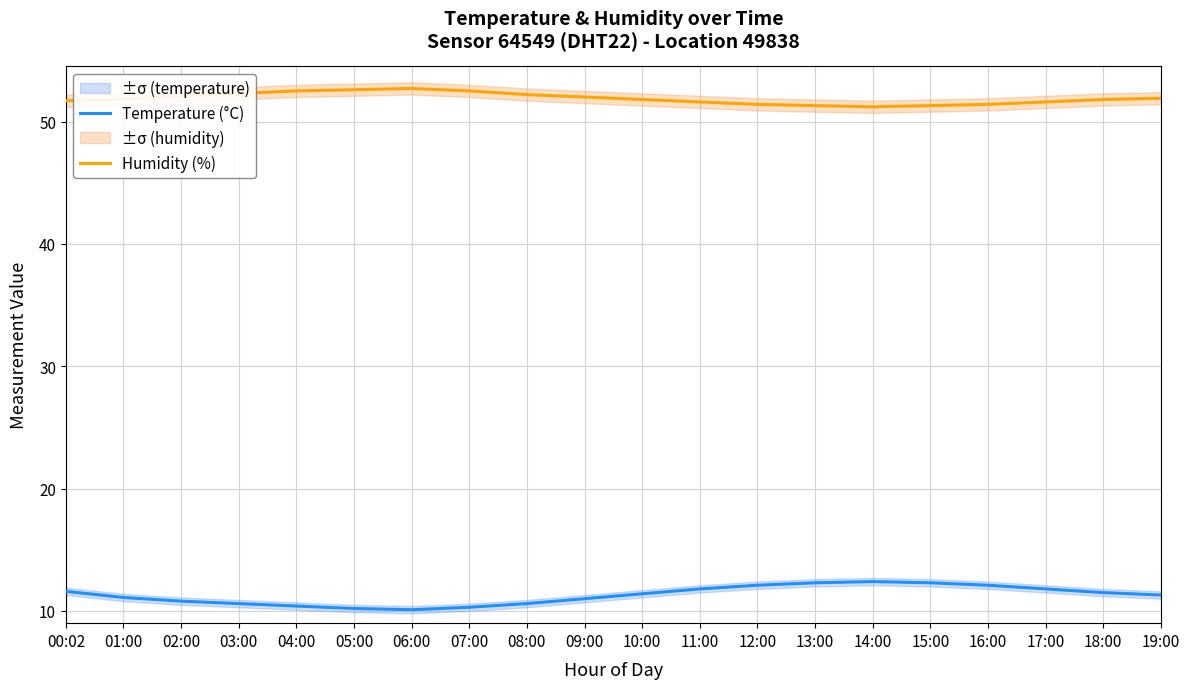

Reading left to right, extract all data points from this chart.

Humidity (%): 00:02=51.7	01:00=51.8	02:00=52.1	03:00=52.3	04:00=52.5	05:00=52.6	06:00=52.7	07:00=52.5	08:00=52.2	09:00=52.0	10:00=51.8	11:00=51.6	12:00=51.4	13:00=51.3	14:00=51.2	15:00=51.3	16:00=51.4	17:00=51.6	18:00=51.8	19:00=51.9
Temperature (°C): 00:02=11.6	01:00=11.1	02:00=10.8	03:00=10.6	04:00=10.4	05:00=10.2	06:00=10.1	07:00=10.3	08:00=10.6	09:00=11.0	10:00=11.4	11:00=11.8	12:00=12.1	13:00=12.3	14:00=12.4	15:00=12.3	16:00=12.1	17:00=11.8	18:00=11.5	19:00=11.3